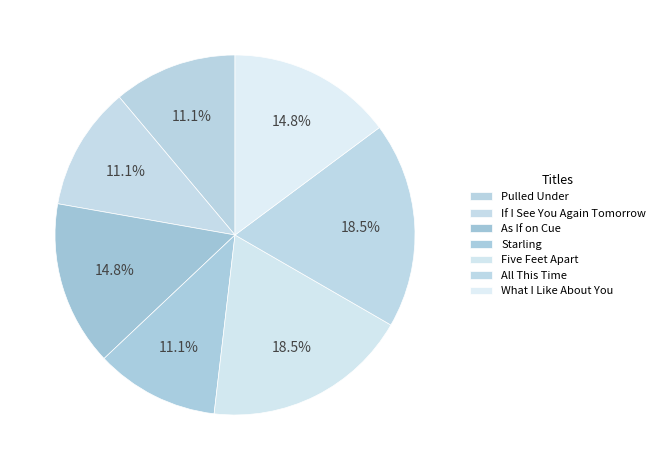

True or false: Pulled Under accounts for 5% of the total.

False